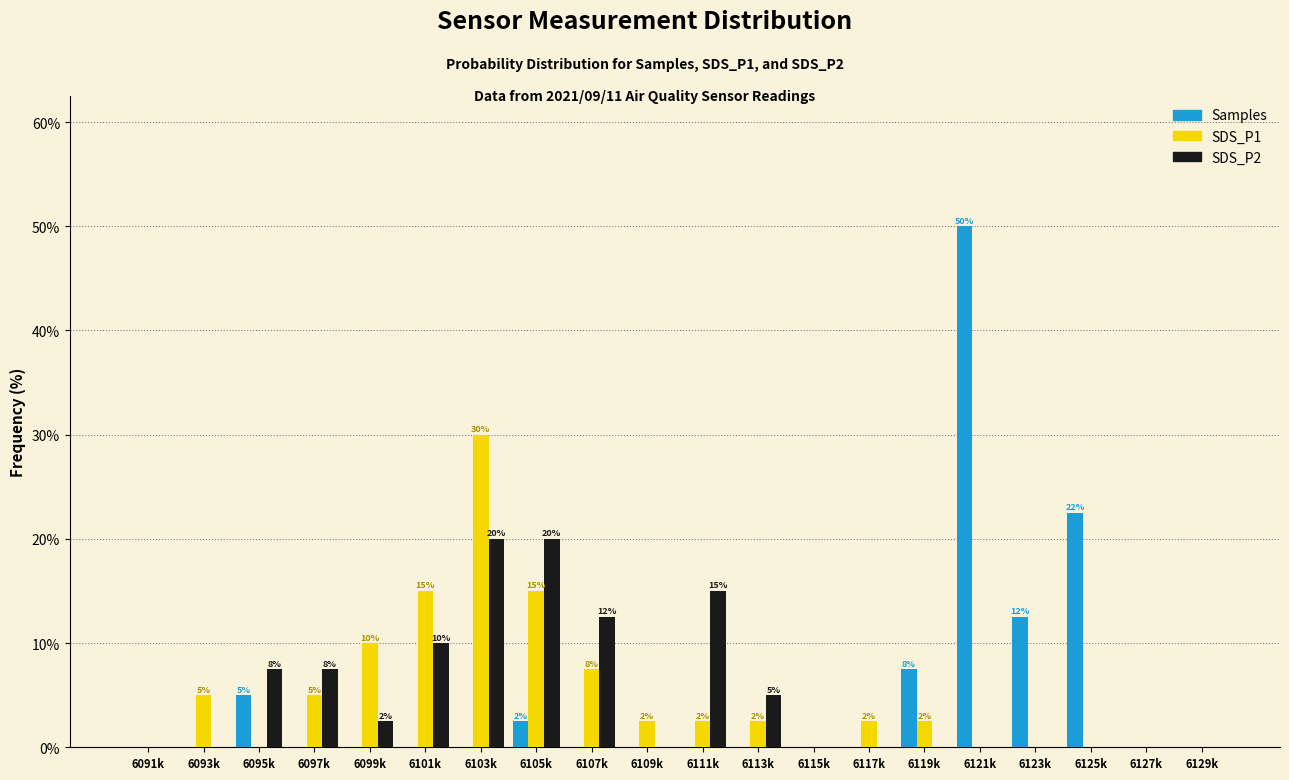

Is the value of SDS_P1 at 6101k greater than the value of Samples at 6091k?

Yes